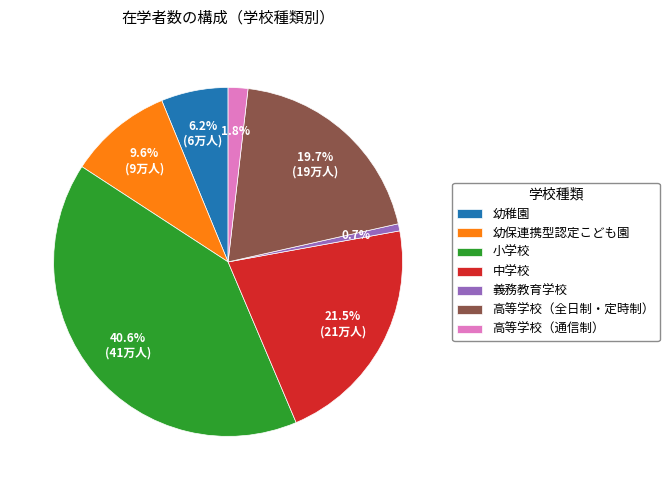

Is the sum of 幼稚園 and 高等学校（通信制） greater than half?

No